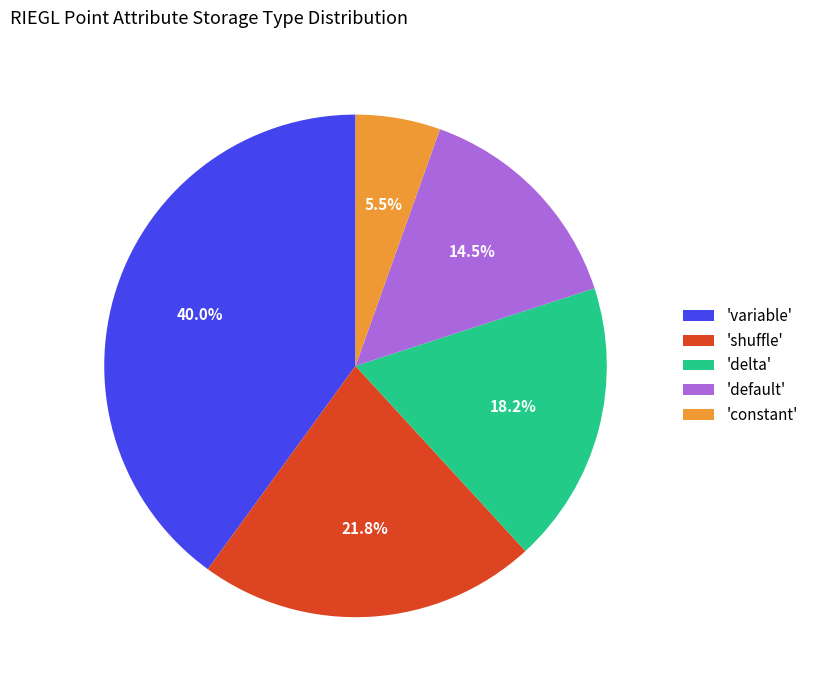

Which category has the biggest portion of the pie?

'variable'